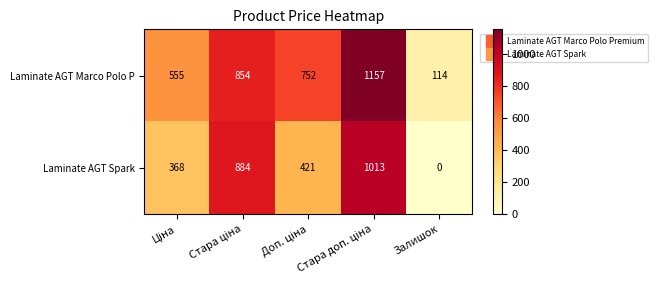

At how many categories does at least one series exceed 282?

4